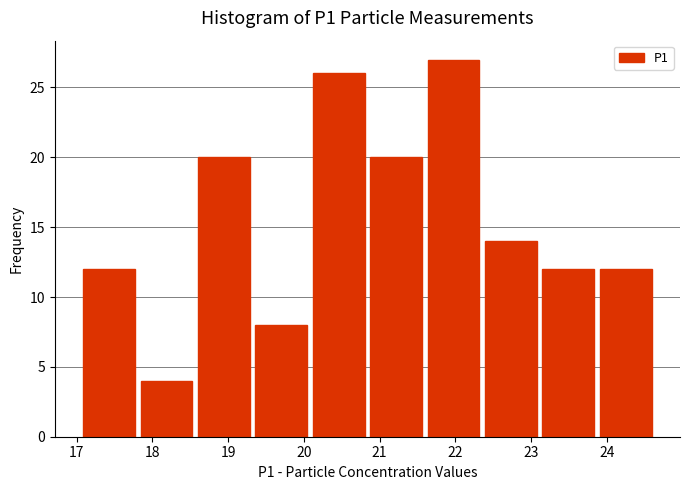

What is the height of the bar covering 18.6 to 19.3 on the x-axis? Neither the bar edges nor the heights are printed on the chart, so give them approximately, as read against the axes.

20